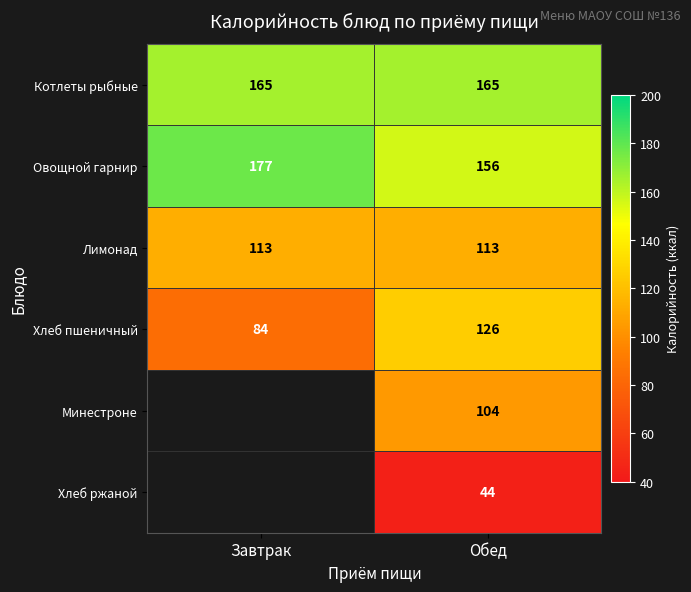

What is the minimum value shown in the chart?

44.0